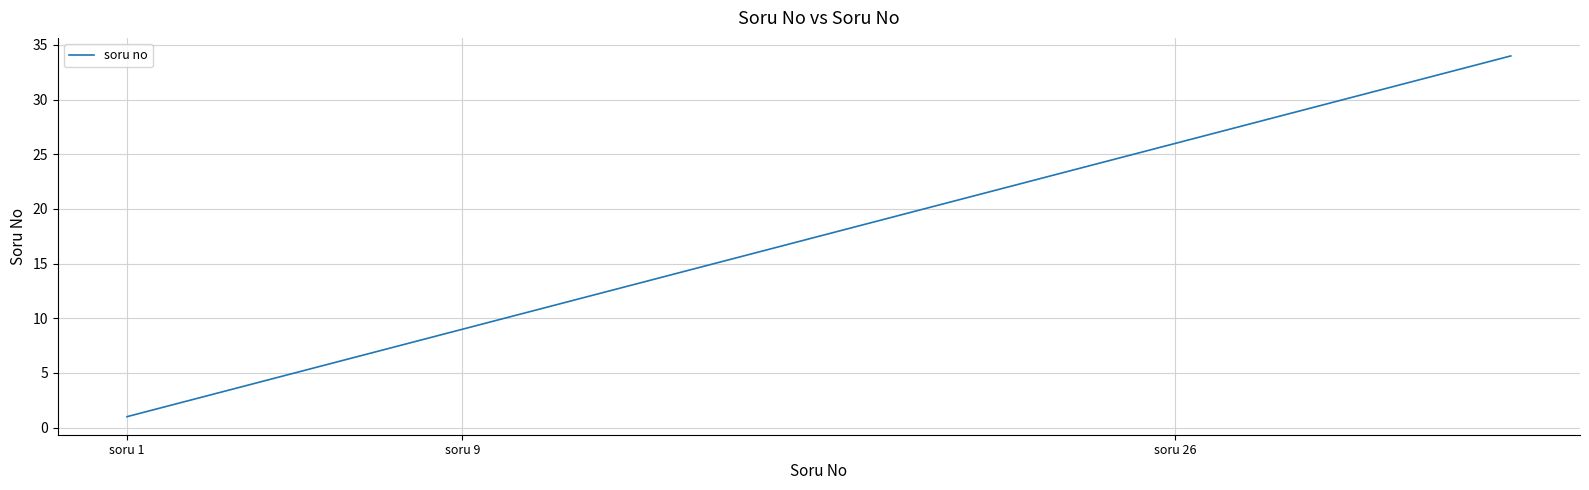

What is the minimum value shown in the chart?

1